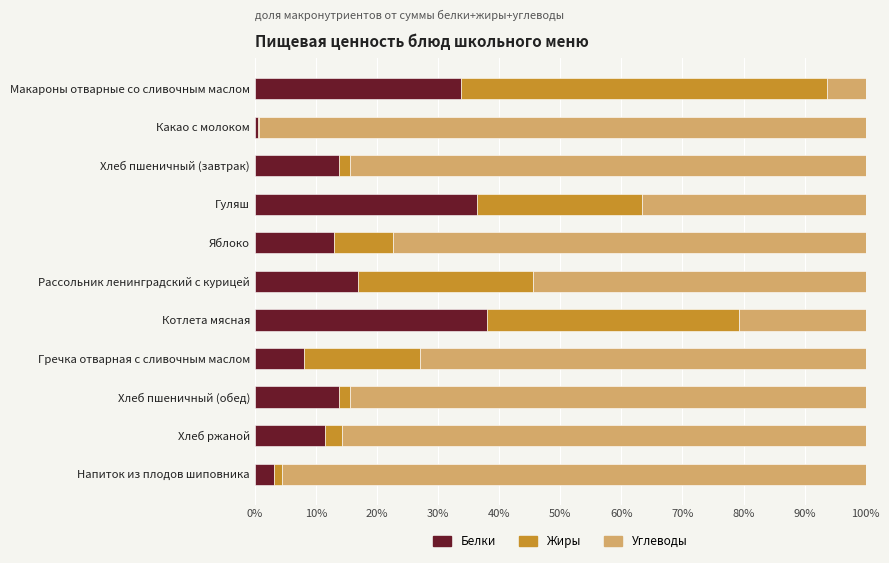

What is the total value across all series at Котлета мясная?

100.0